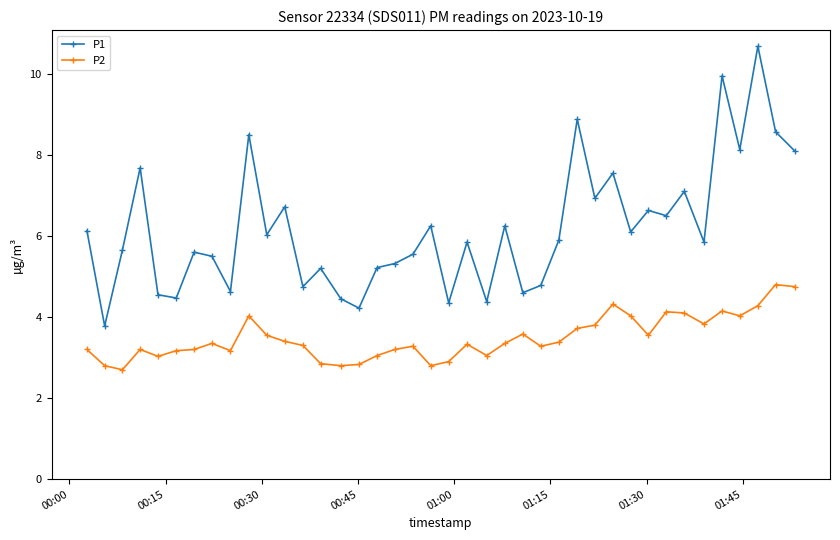

Which series has the widest spread of values?

P1